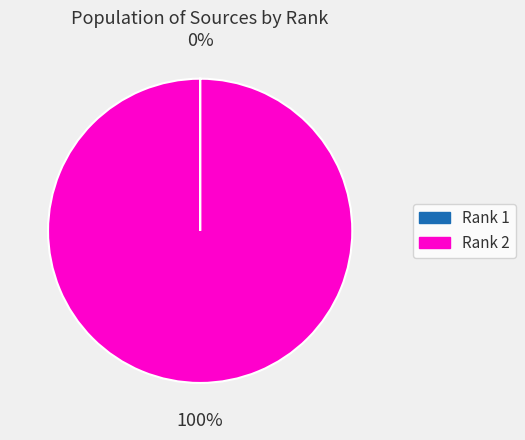

What is the largest slice in the pie chart?

Rank 2